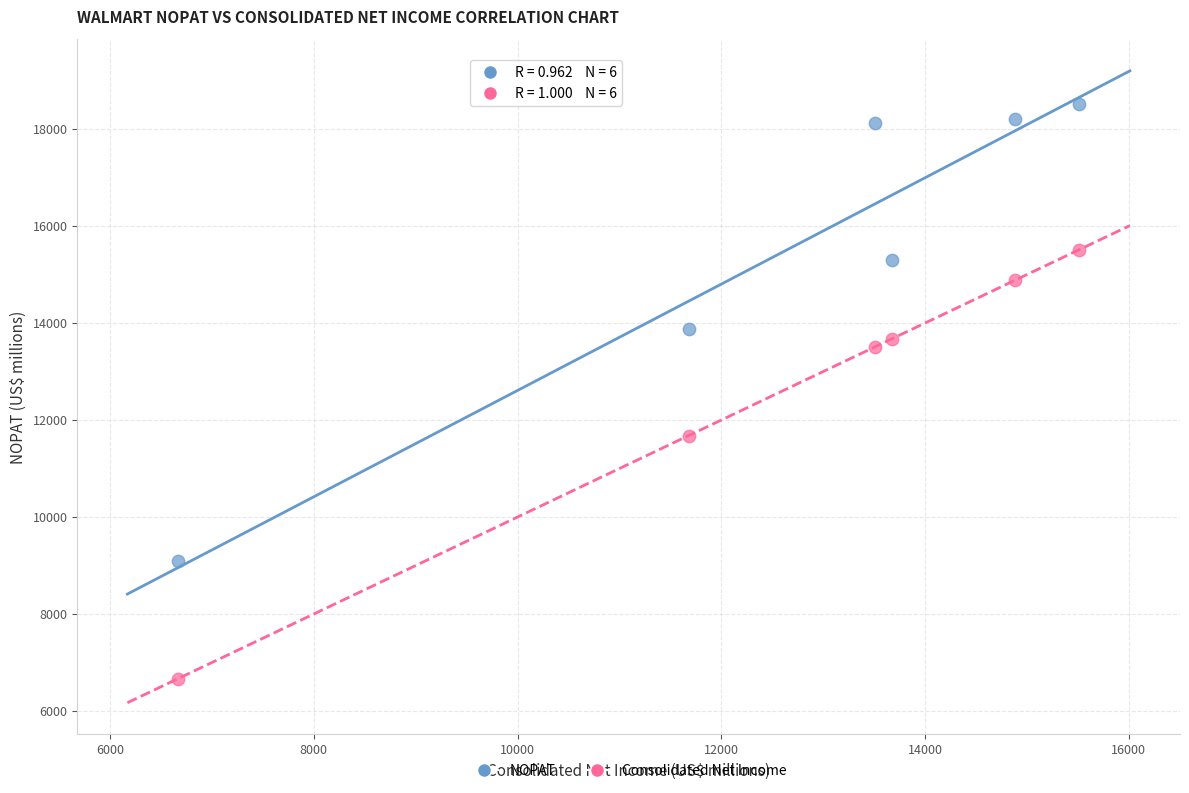

In the Consolidated Net Income series, what Y value is closest to 11090?

11680